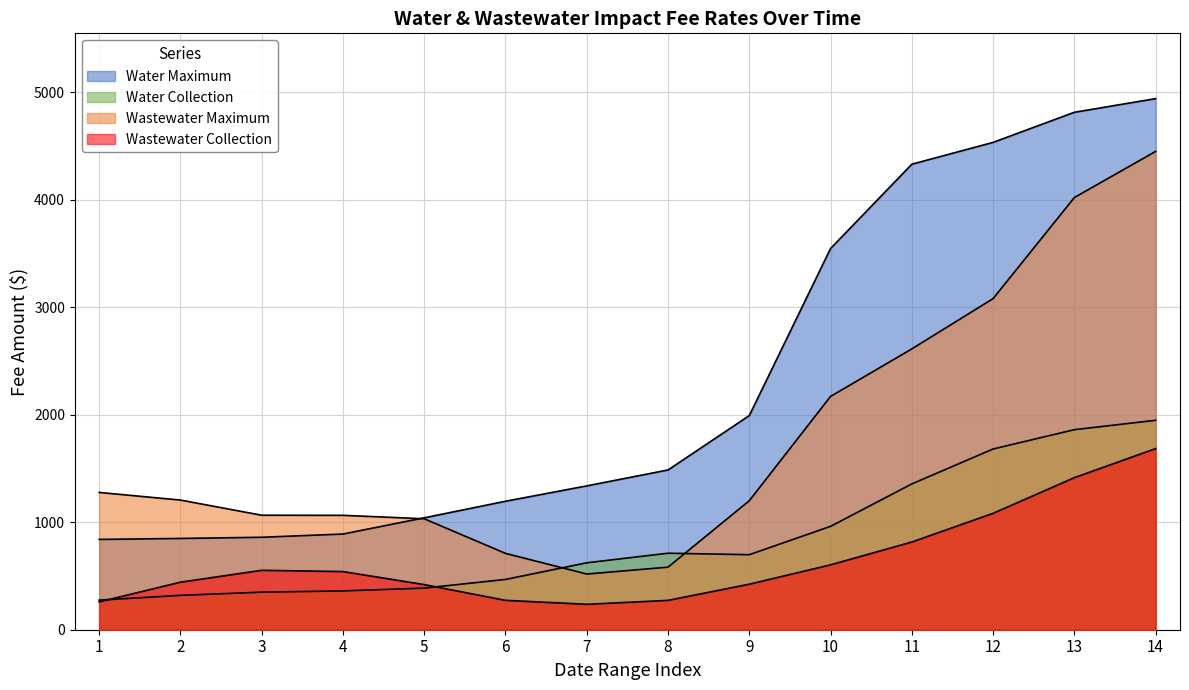

What is the sum of all Wastewater Collection values?

9022.0